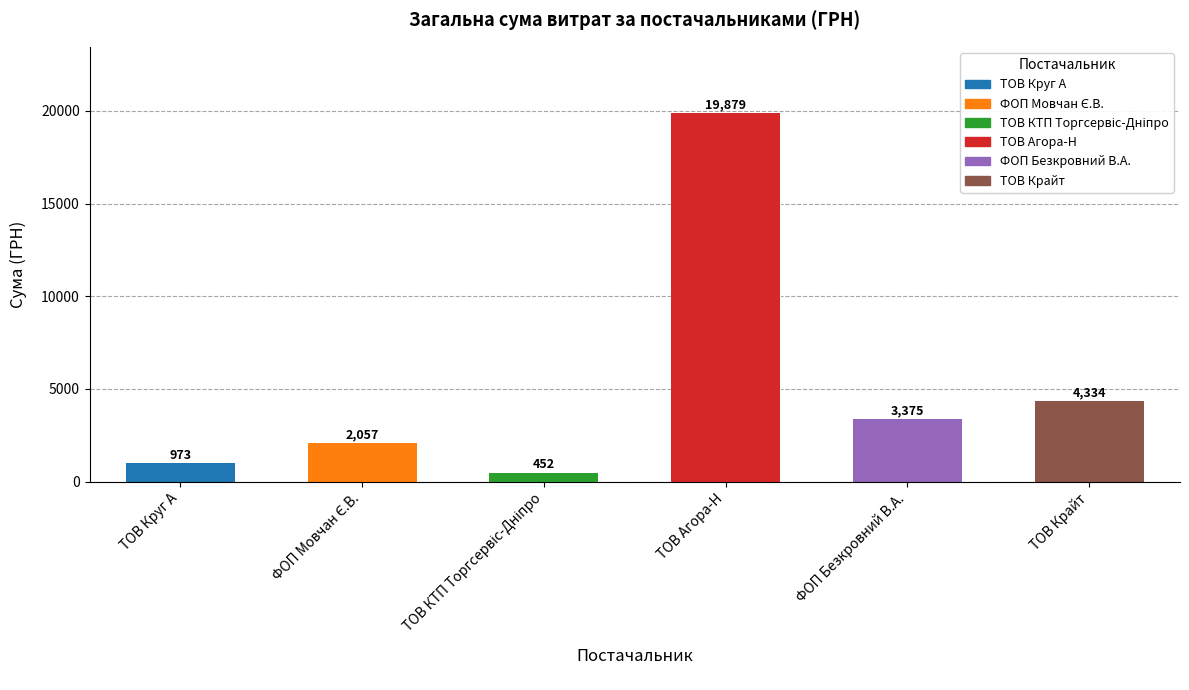

Reading left to right, transcribe all the data shown in this chart.

ТОВ Круг А=973.3	ФОП Мовчан Є.В.=2057.1	ТОВ КТП Торгсервіс-Дніпро=451.8	ТОВ Агора-Н=19879.0	ФОП Безкровний В.А.=3374.8	ТОВ Крайт=4333.7